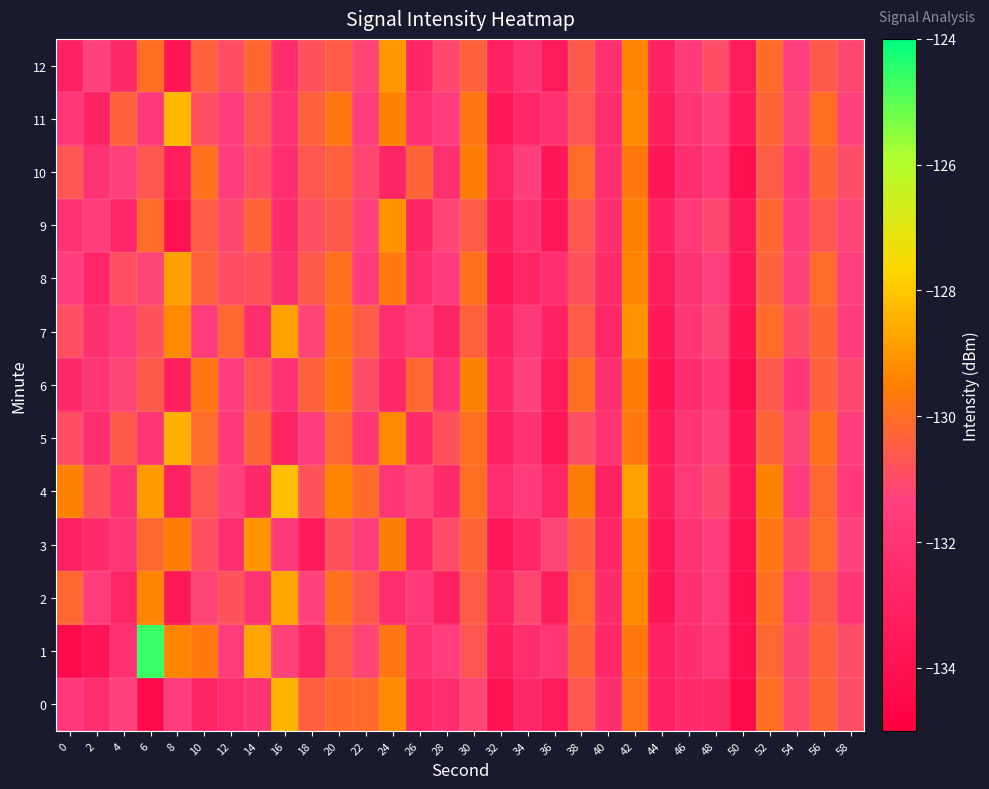

Which label corresponds to the largest value in the chart?

6